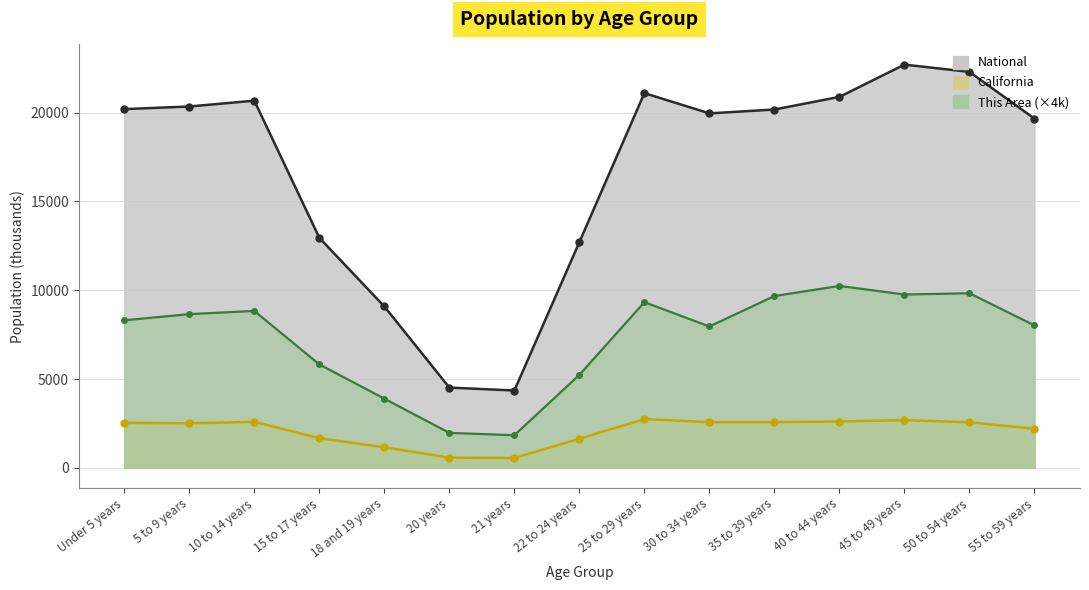

Which series changed the most between 21 years and 45 to 49 years?

National